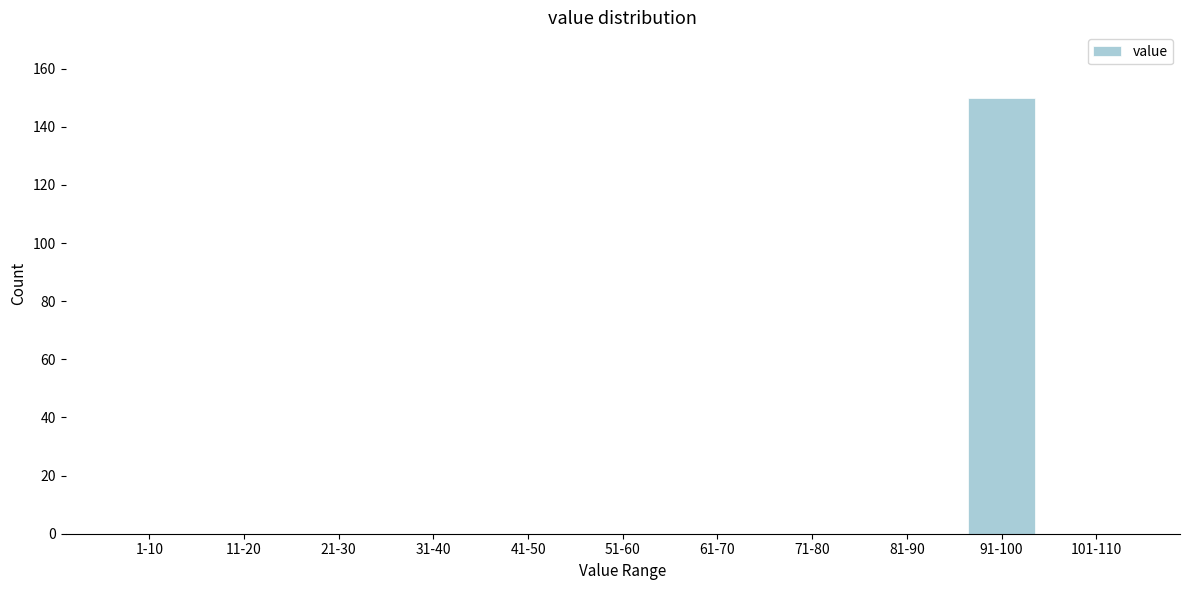

Reading right to left, list all the values displayed in this chart.

101-110=0	91-100=150	81-90=0	71-80=0	61-70=0	51-60=0	41-50=0	31-40=0	21-30=0	11-20=0	1-10=0